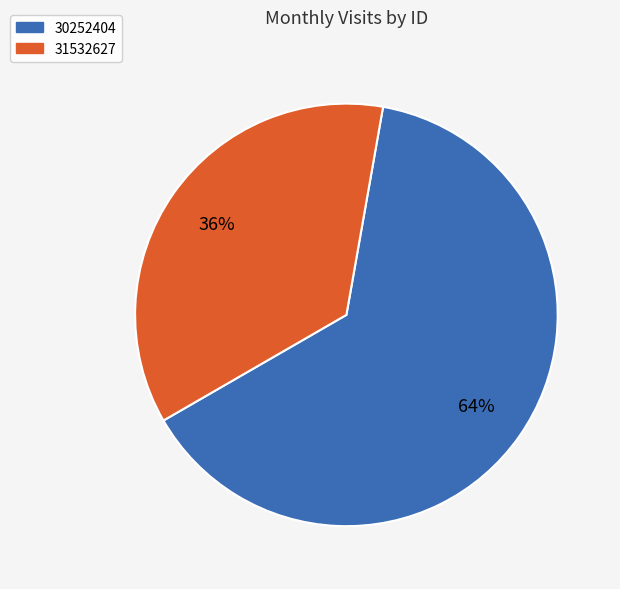

True or false: 30252404 accounts for 64% of the total.

True